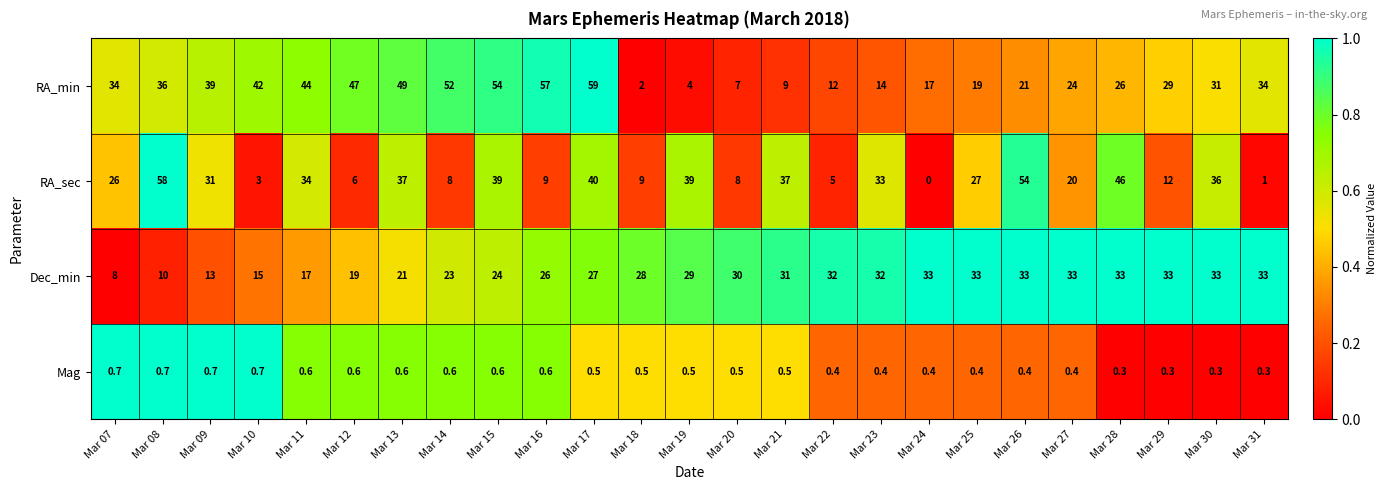

What is the difference between the RA_min values at Mar 29 and Mar 18?

27.0